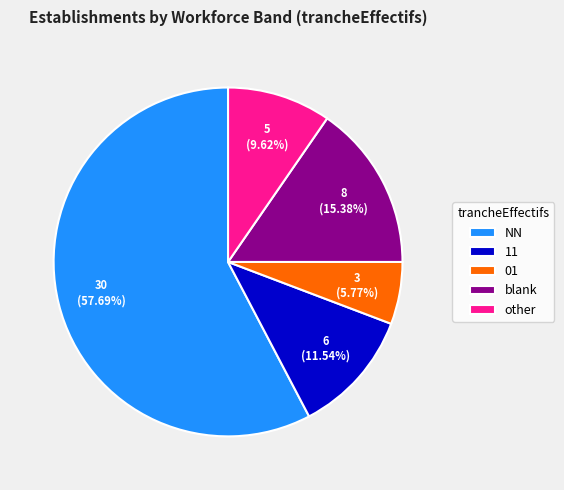

Is NN the majority of the pie?

Yes